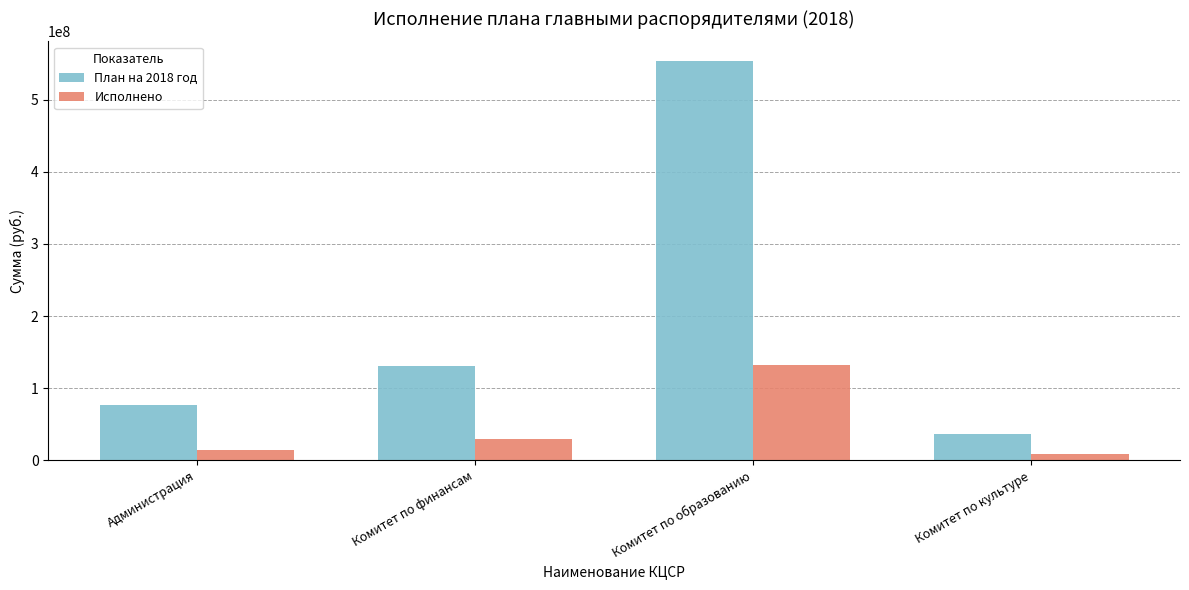

Where is План на 2018 год nearest to the value 294902584?

Комитет по финансам